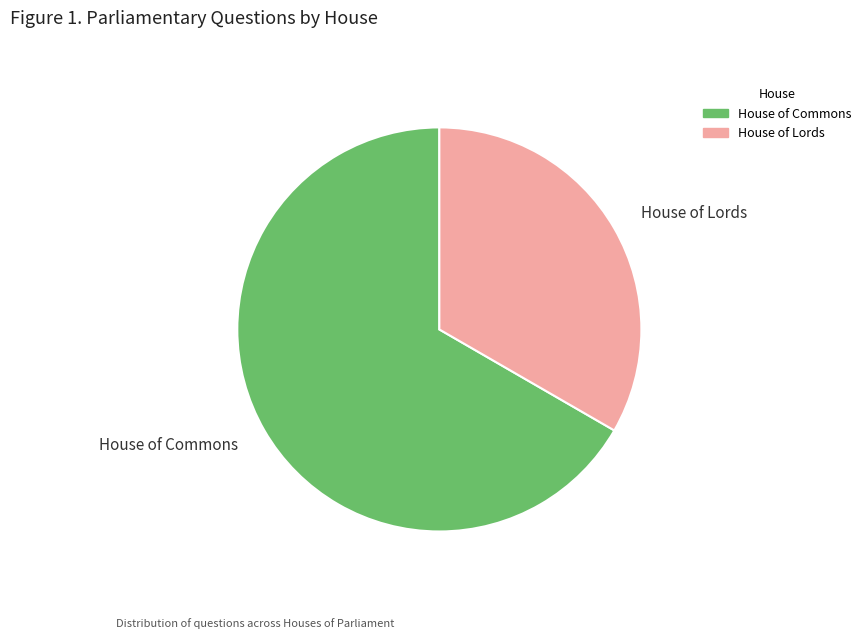

Which slice is the smallest?

House of Lords